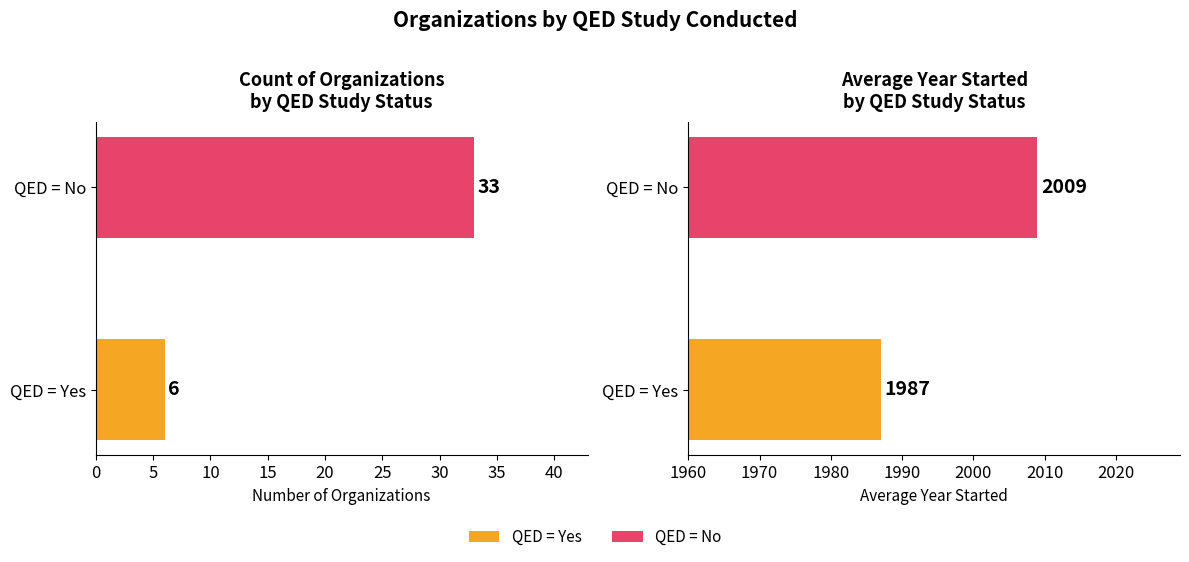

What is the value of the Avg Year Started bar at the 1st from the left?

1987